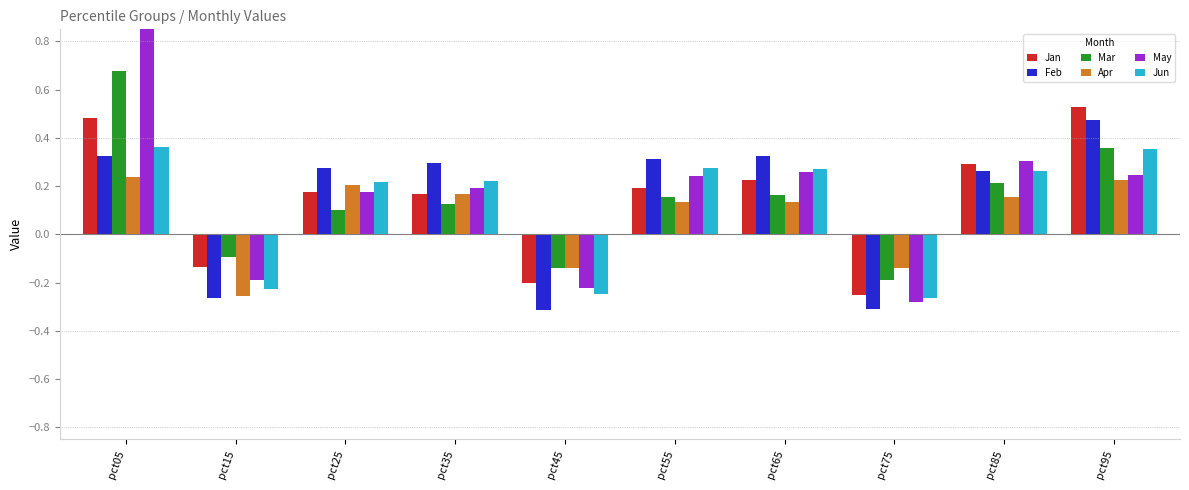

Which has a higher value, pct95 or pct85?

pct95